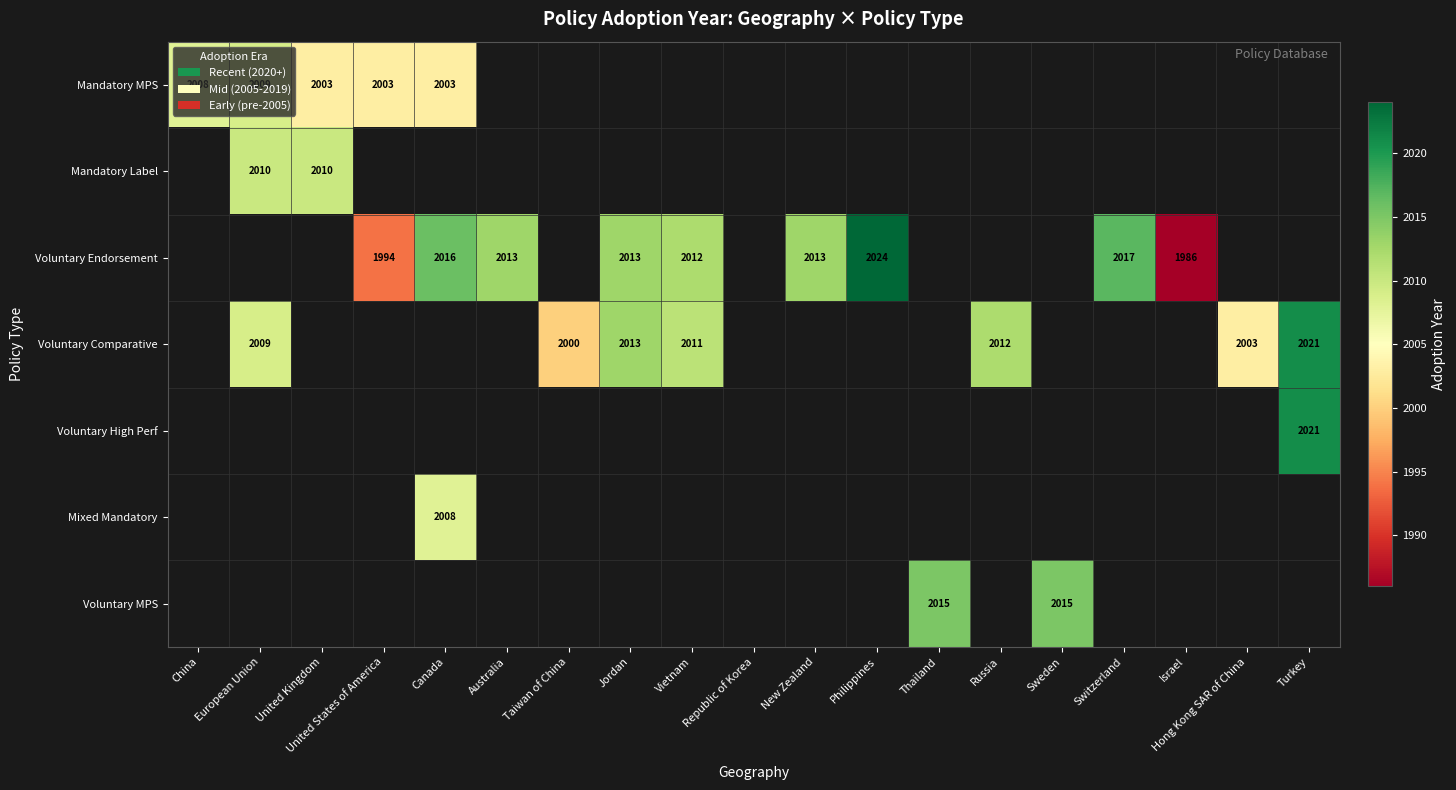

How many data points does each series have?

19